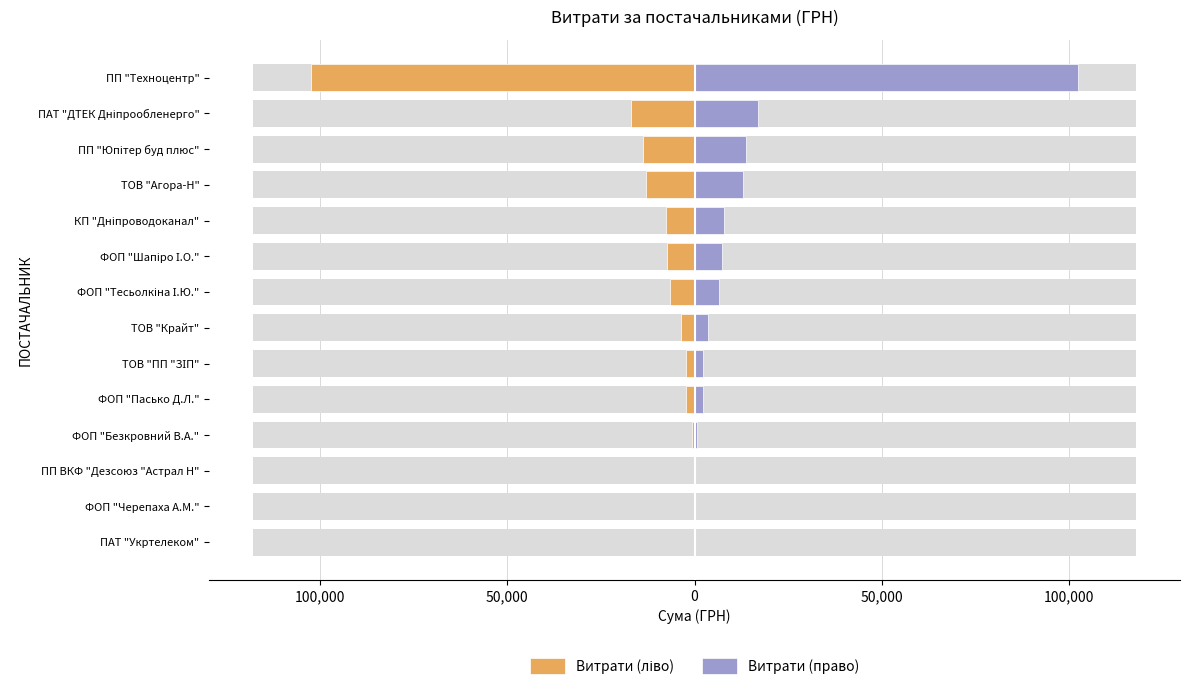

What is the sum of all Витрати (ліво) values?

-176877.6